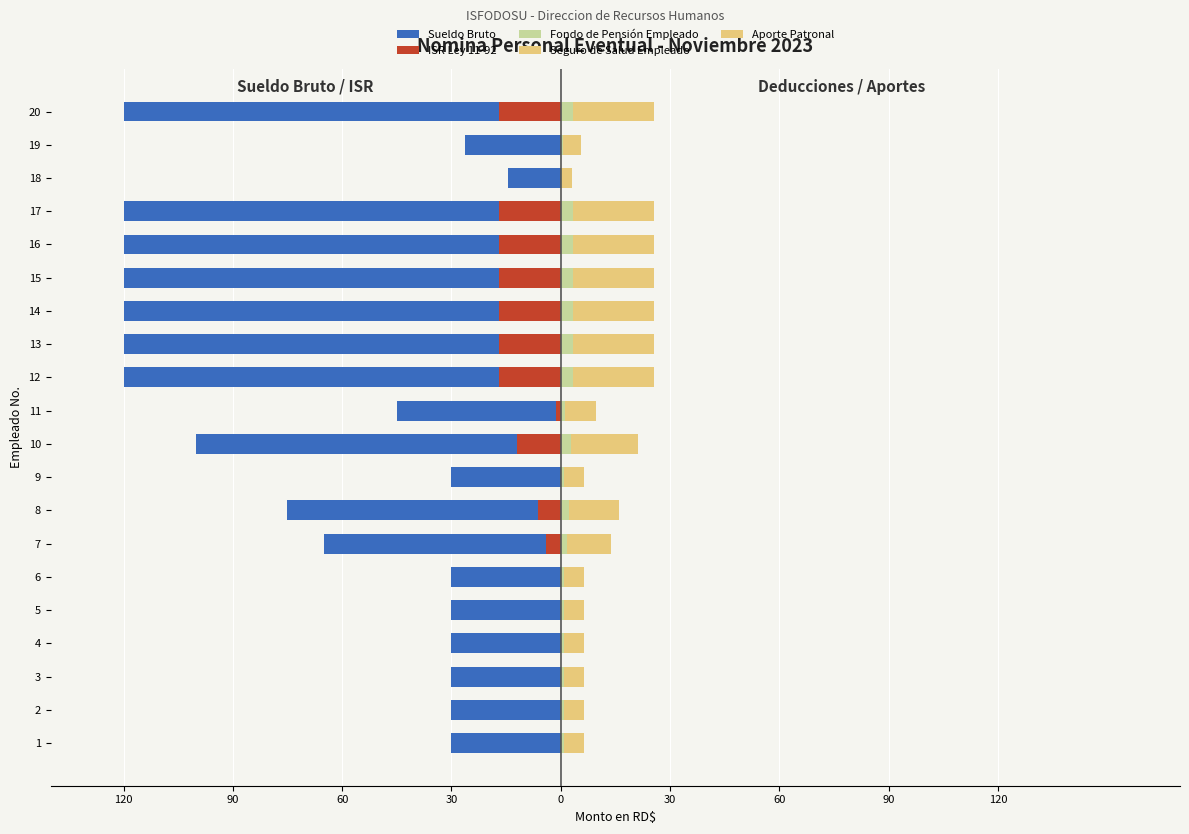

Reading left to right, list all the values displayed in this chart.

Sueldo Bruto: -30000.0	-30000.0	-30000.0	-30000.0	-30000.0	-30000.0	-65000.0	-75000.0	-30000.0	-100000.0	-45000.0	-120000.0	-120000.0	-120000.0	-120000.0	-120000.0	-120000.0	-14400.0	-26400.0	-120000.0
ISR Ley 11-92: 0.0	0.0	0.0	0.0	0.0	0.0	-4110.1	-6309.4	0.0	-12105.4	-1148.3	-16809.9	-16809.9	-16809.9	-16809.9	-16809.9	-16809.9	0.0	0.0	-16809.9
Fondo de Pensión Empleado: 861.0	861.0	861.0	861.0	861.0	861.0	1865.5	2152.5	861.0	2870.0	1291.5	3444.0	3444.0	3444.0	3444.0	3444.0	3444.0	413.3	757.7	3444.0
Seguro de Salud Empleado: 912.0	912.0	912.0	912.0	912.0	912.0	1976.0	2280.0	912.0	3040.0	1368.0	3648.0	3648.0	3648.0	3648.0	3648.0	3648.0	437.8	802.6	3648.0
Aporte Patronal: 4602.0	4602.0	4602.0	4602.0	4602.0	4602.0	9971.0	11505.0	4602.0	15340.0	6903.0	18408.0	18408.0	18408.0	18408.0	18408.0	18408.0	2209.0	4049.8	18408.0